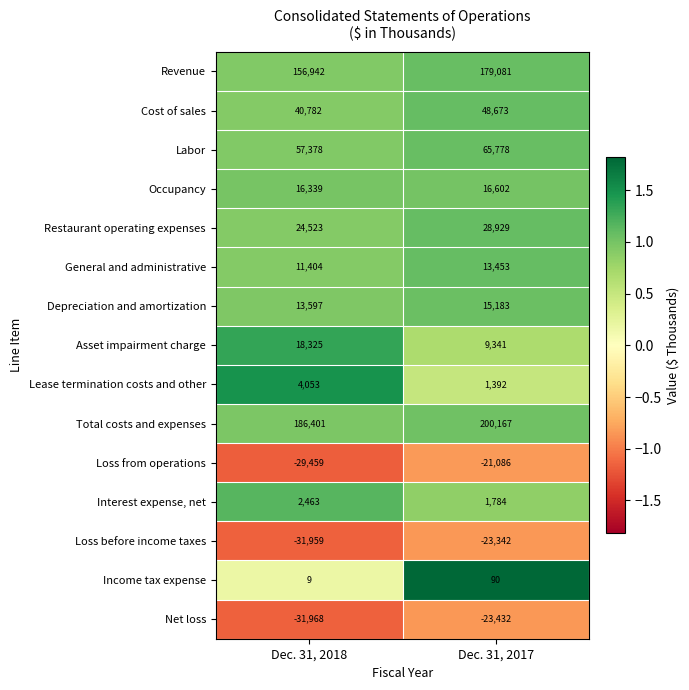

Rank the series at Dec. 31, 2017 from lowest to highest value.

Net loss, Loss before income taxes, Loss from operations, Income tax expense, Lease termination costs and other, Interest expense, net, Asset impairment charge, General and administrative, Depreciation and amortization, Occupancy, Restaurant operating expenses, Cost of sales, Labor, Revenue, Total costs and expenses